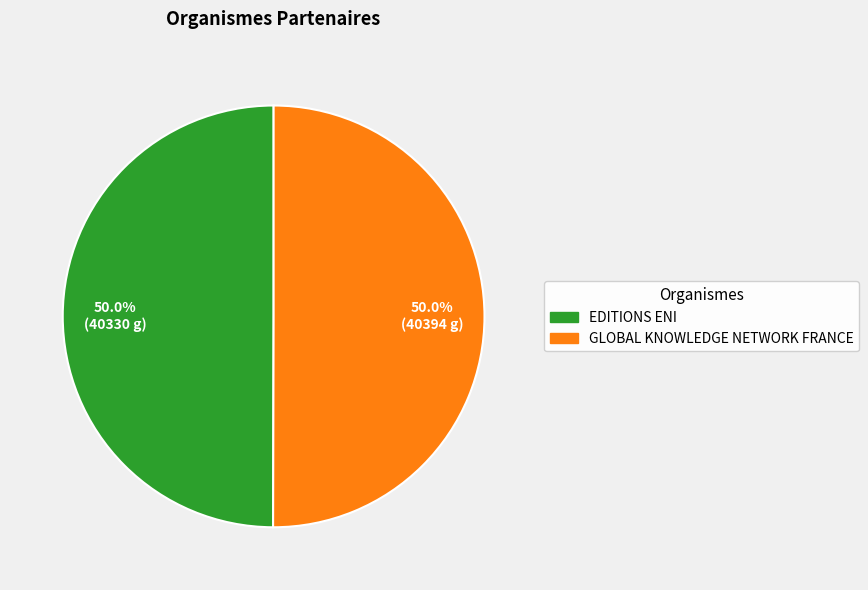

What percentage do EDITIONS ENI and GLOBAL KNOWLEDGE NETWORK FRANCE together represent?

100.0%